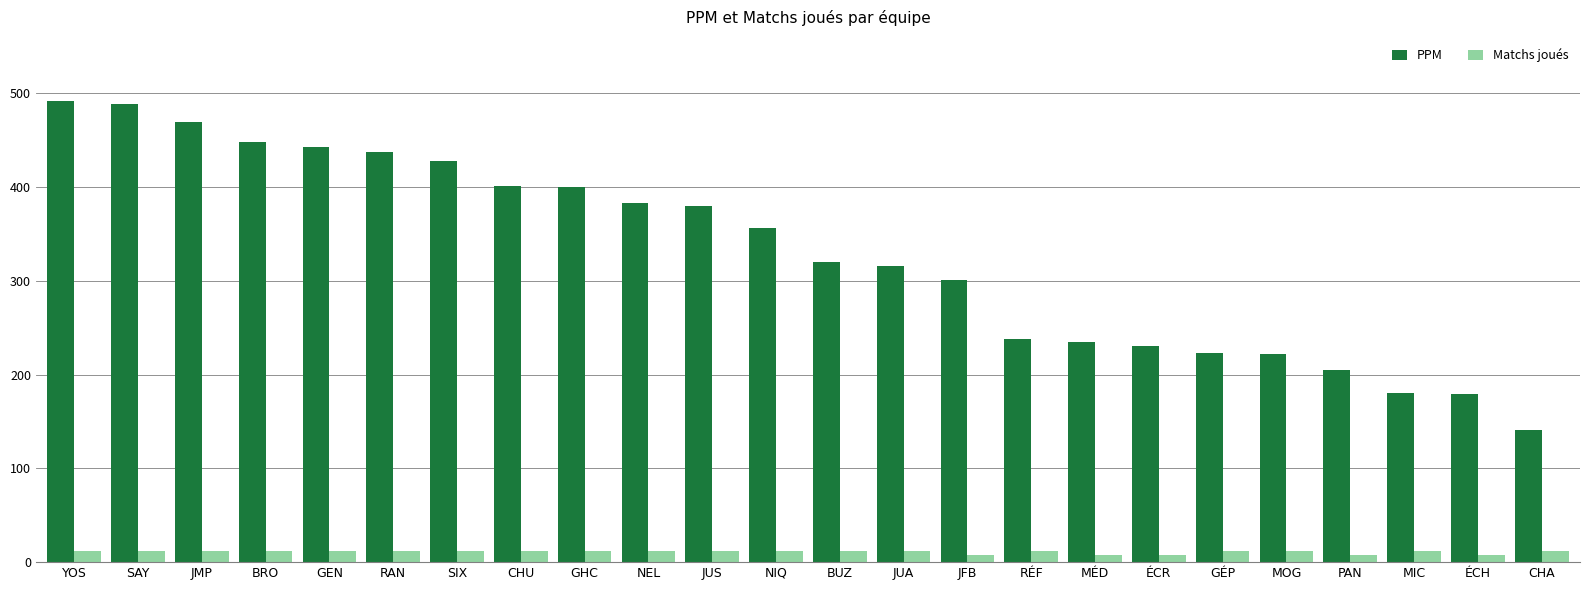

The Matchs joués series shows 12.0 at SAY. True or false?

True